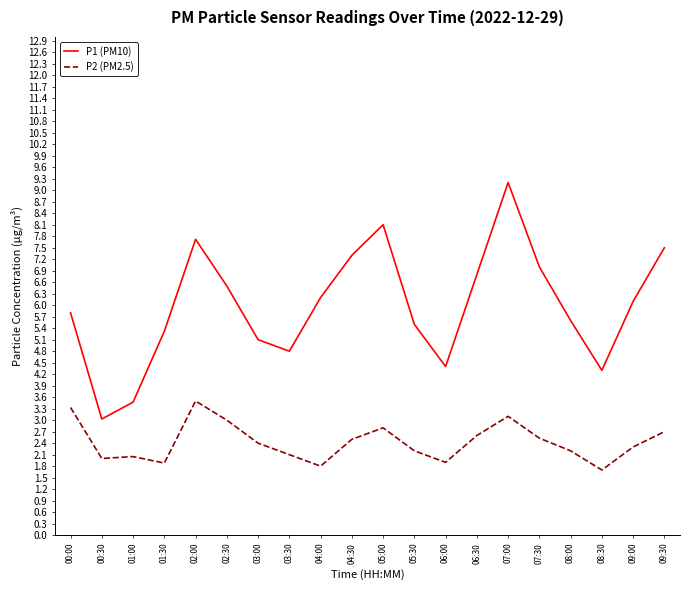

True or false: P1 (PM10) has more than 1 points higher than both neighbors.

True